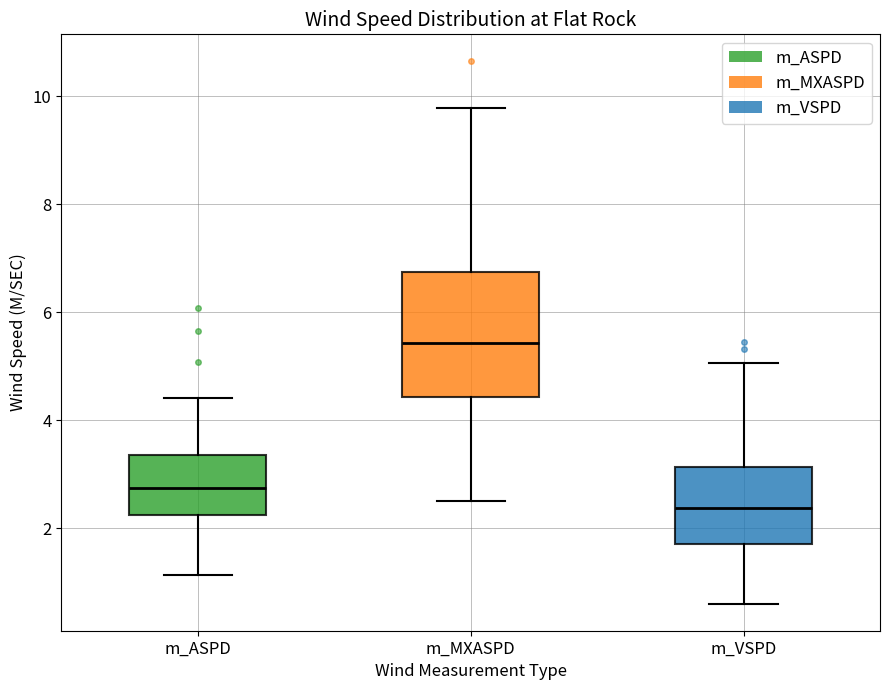

Reading left to right, transcribe this box plot: for each box, give where its median line is, the range the box spans, and where its two whiskers end, as read against the y-axis. The values are not printed on the chart, so give them approximately, as read against the axis.

m_ASPD: median 2.8, box 2.2 to 3.4, whiskers 1.2 to 4.4
m_MXASPD: median 5.4, box 4.4 to 6.8, whiskers 2.6 to 9.8
m_VSPD: median 2.4, box 1.6 to 3.2, whiskers 0.6 to 5.0